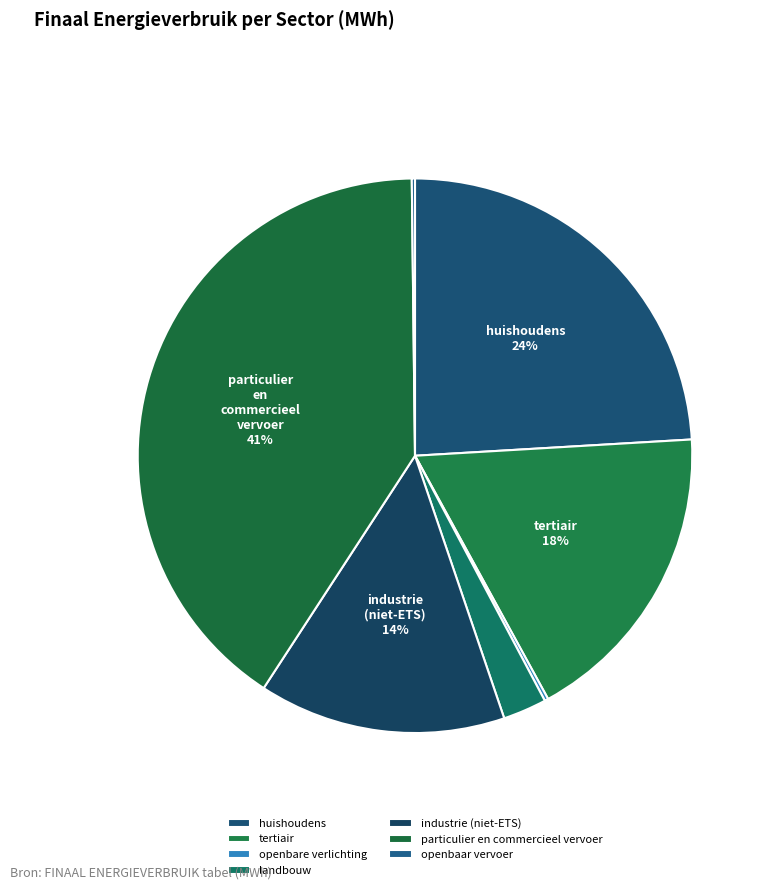

Which slice is the smallest?

openbaar vervoer